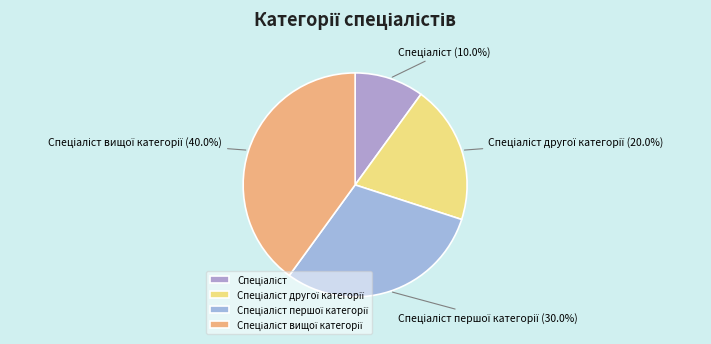

Is there any slice that represents more than half of the pie?

No